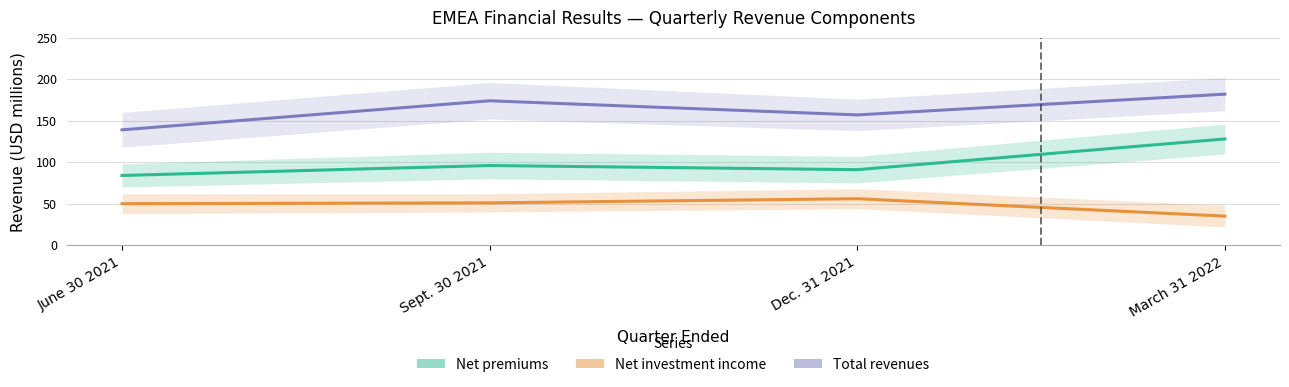

True or false: Total revenues and Net investment income intersect in this chart.

False